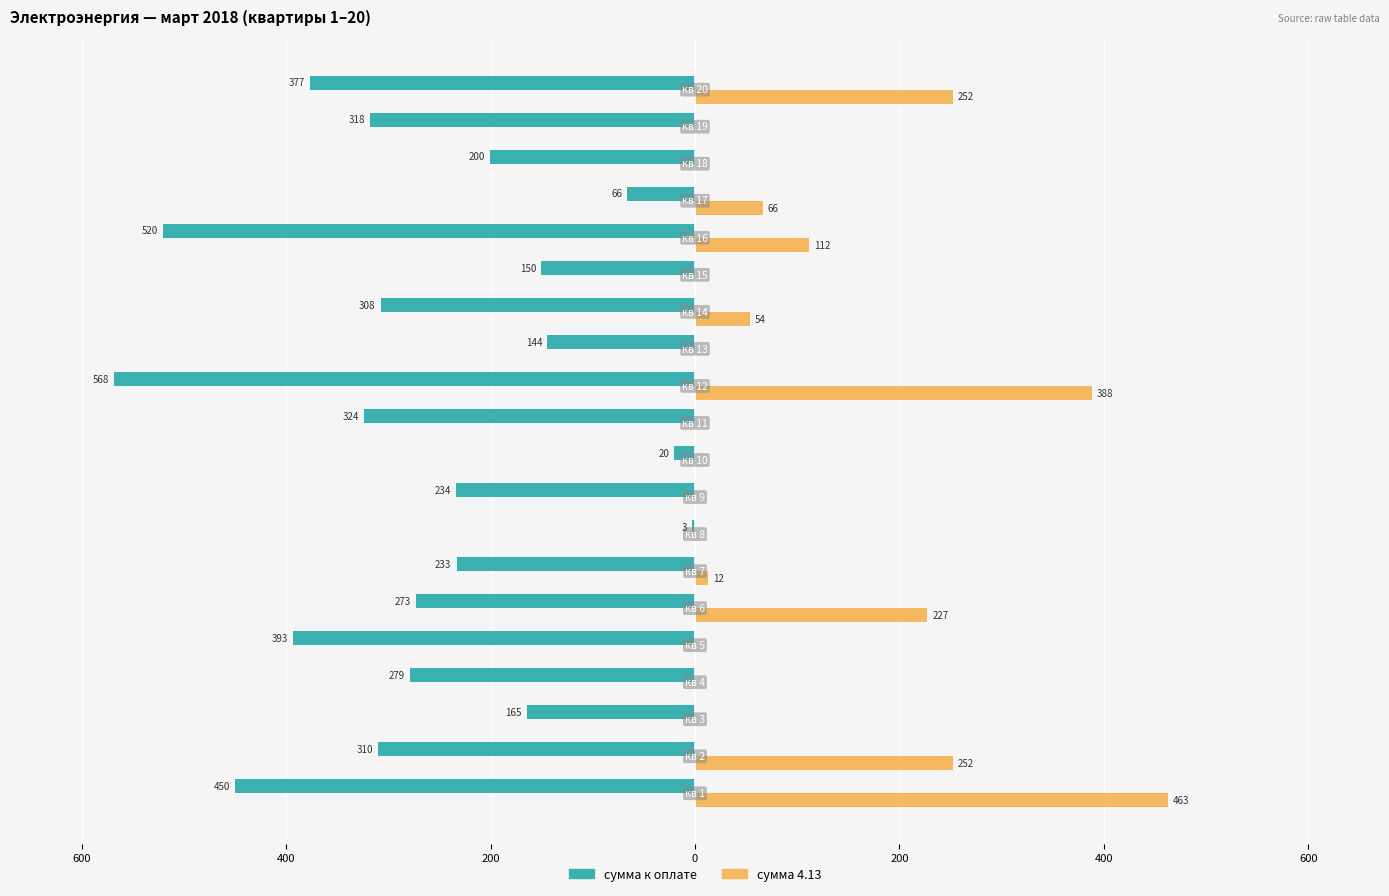

Are the bars horizontal?

Yes